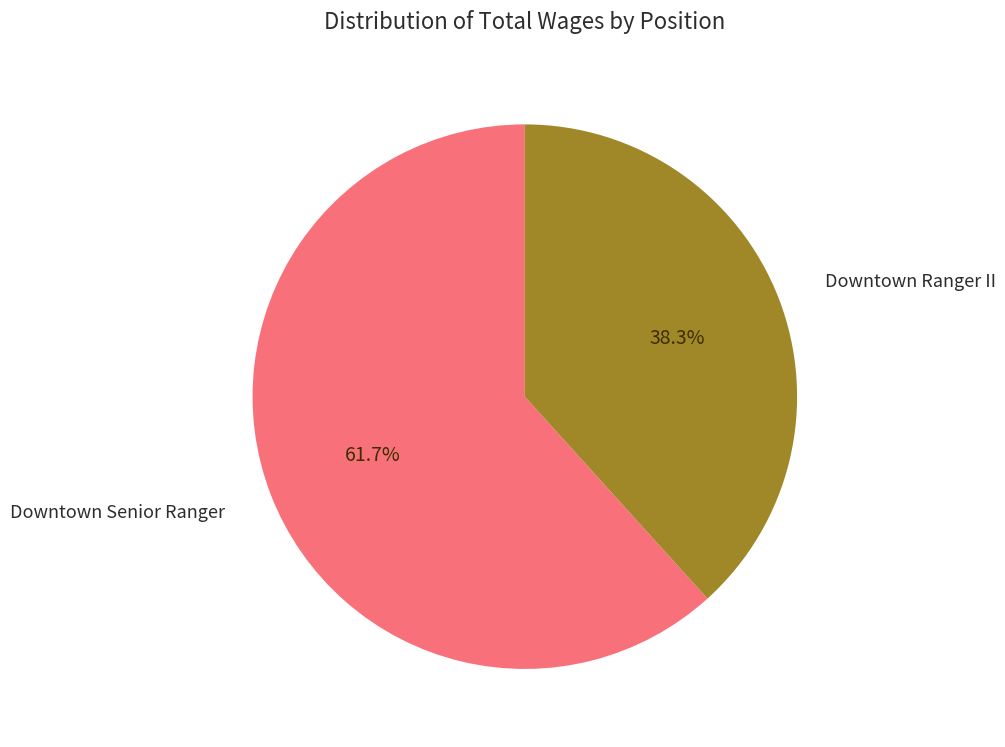

How many slices are in this pie chart?

2